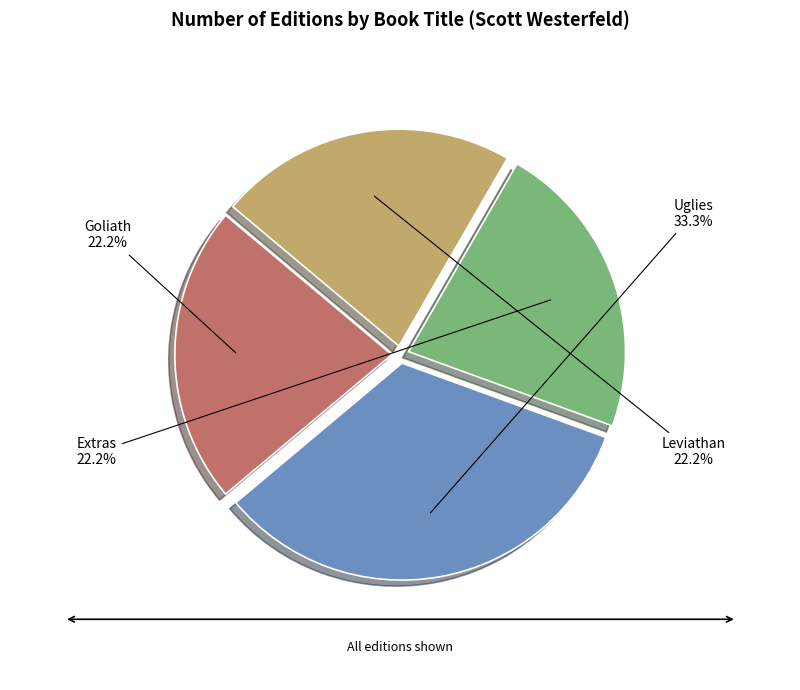

Is it true that Extras is 22% of the pie?

True